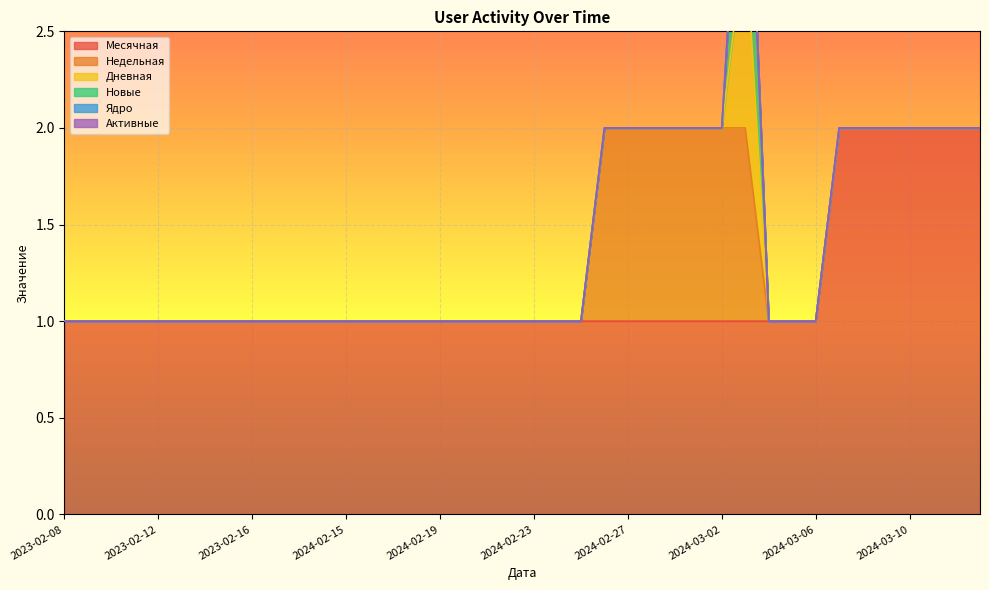

Which series changed the most between 2023-02-15 and 2024-03-04?

Месячная